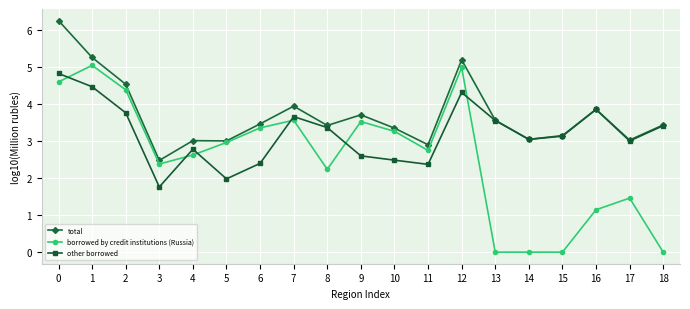

What is the total value across all series at 13?

7.1